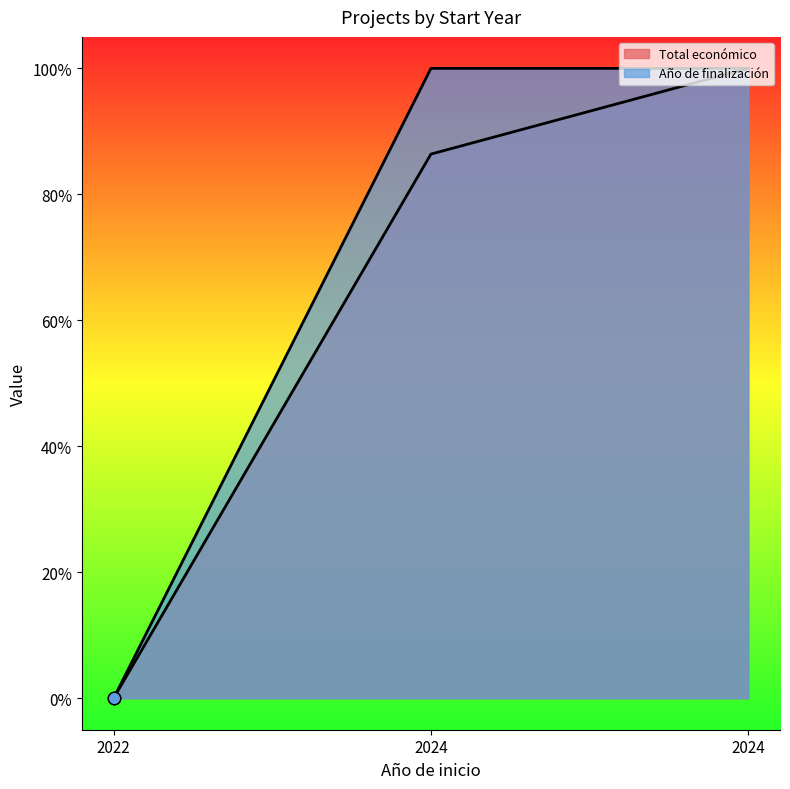

What are all the series names shown in the legend?

Total económico, Año de finalización